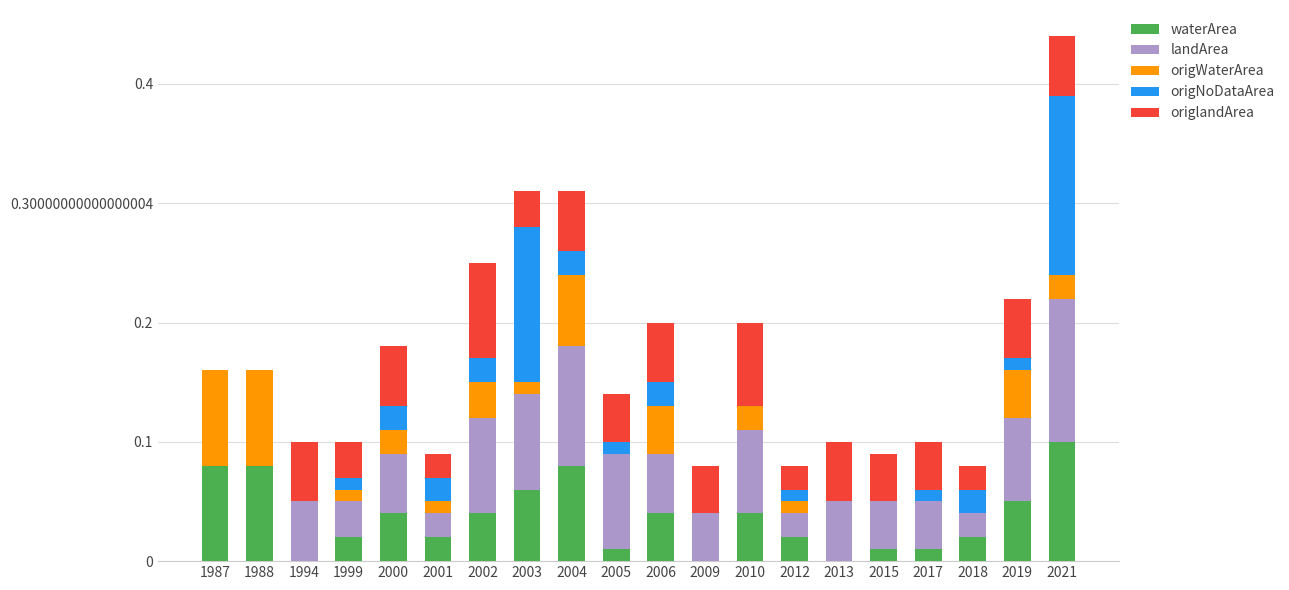

At which category is the sum across all series the highest?

2021